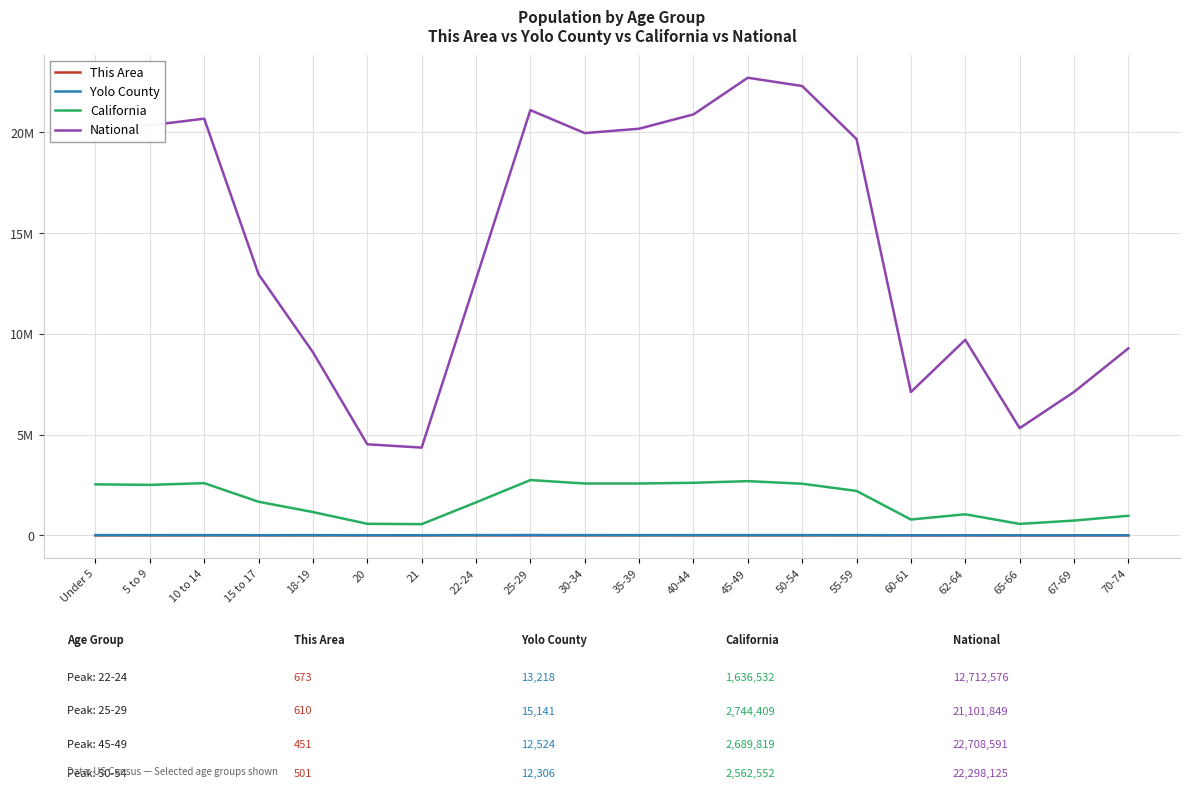

Count the number of categories in the chart.

20